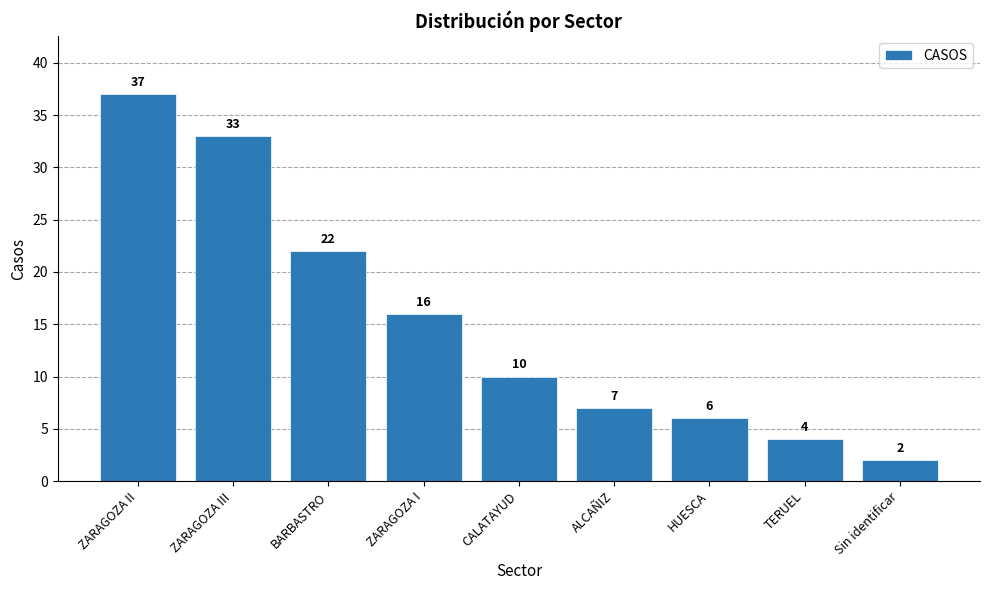

At which label does the data first exceed 10?

ZARAGOZA II